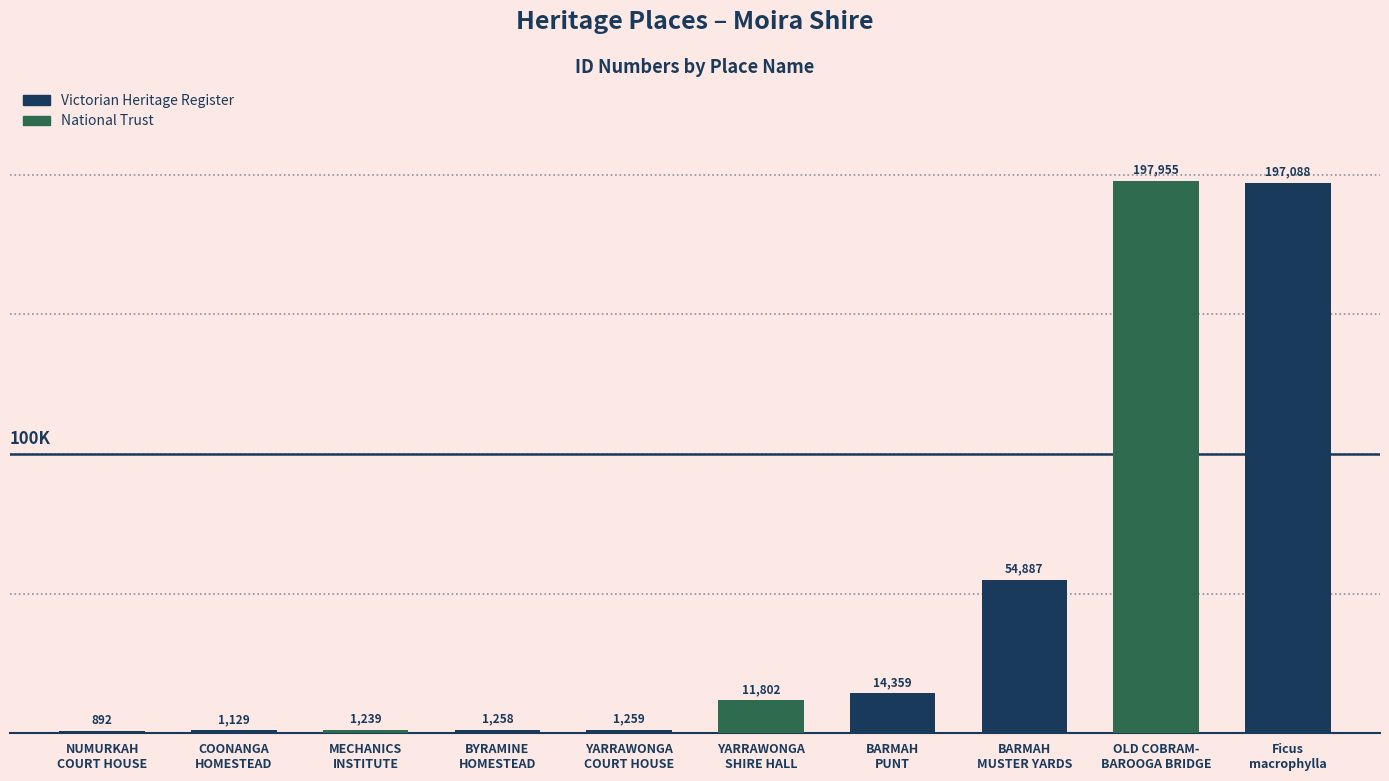

What is the value of the 8th bar from the left?

54887